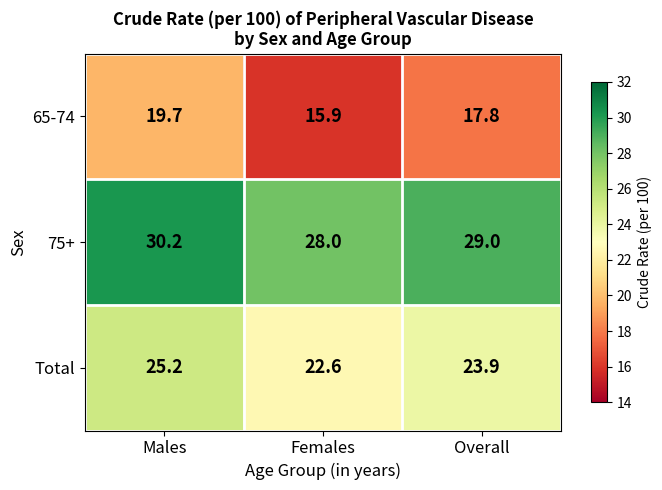

Rank the categories by 65-74 value from lowest to highest.

Females, Overall, Males